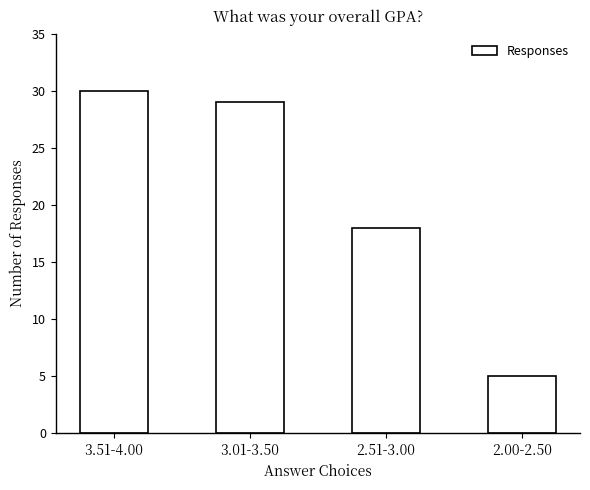

Reading left to right, list all the values displayed in this chart.

3.51-4.00=30	3.01-3.50=29	2.51-3.00=18	2.00-2.50=5